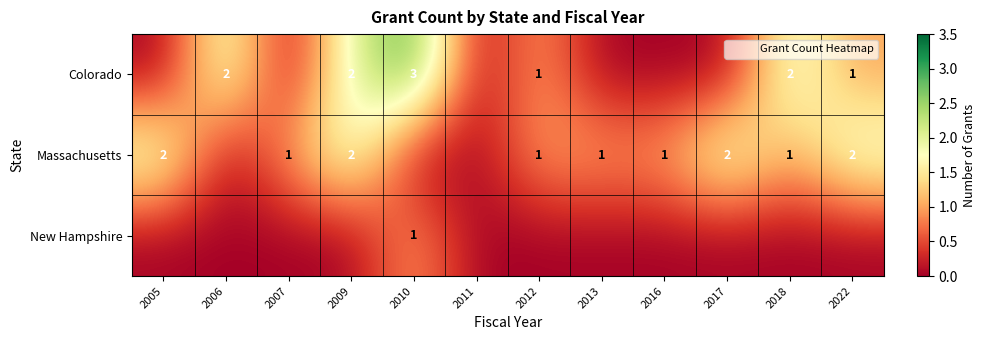

True or false: Massachusetts has a value of 1 at 2022.

False